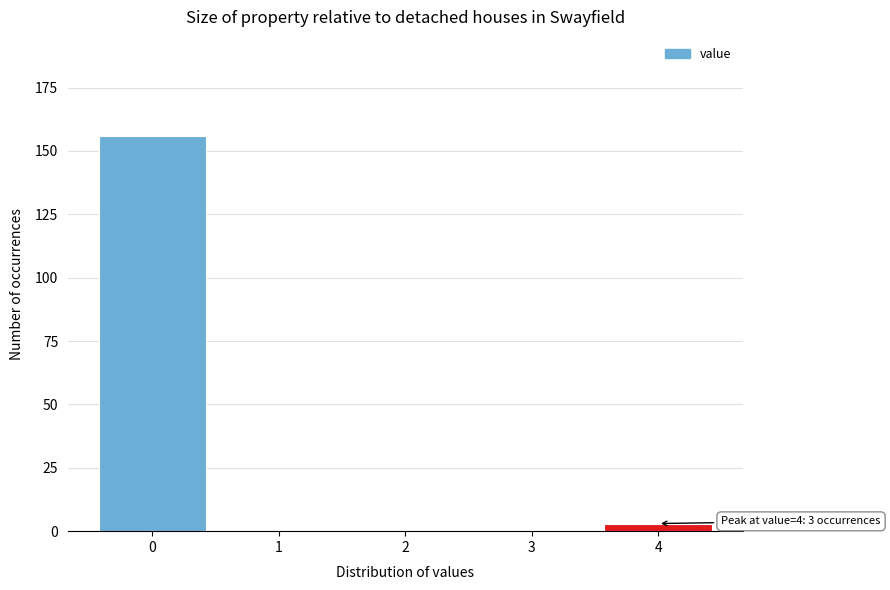

Reading left to right, what are all the values shown in this chart?

0=156	1=0	2=0	3=0	4=3